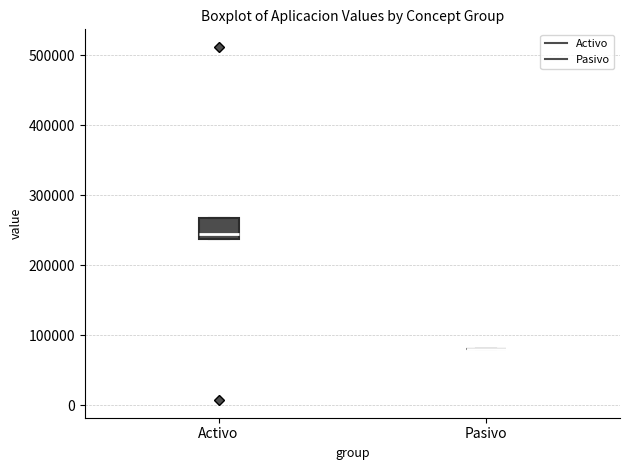

Which box is the tallest, from its lower edge to its upper edge?

Activo